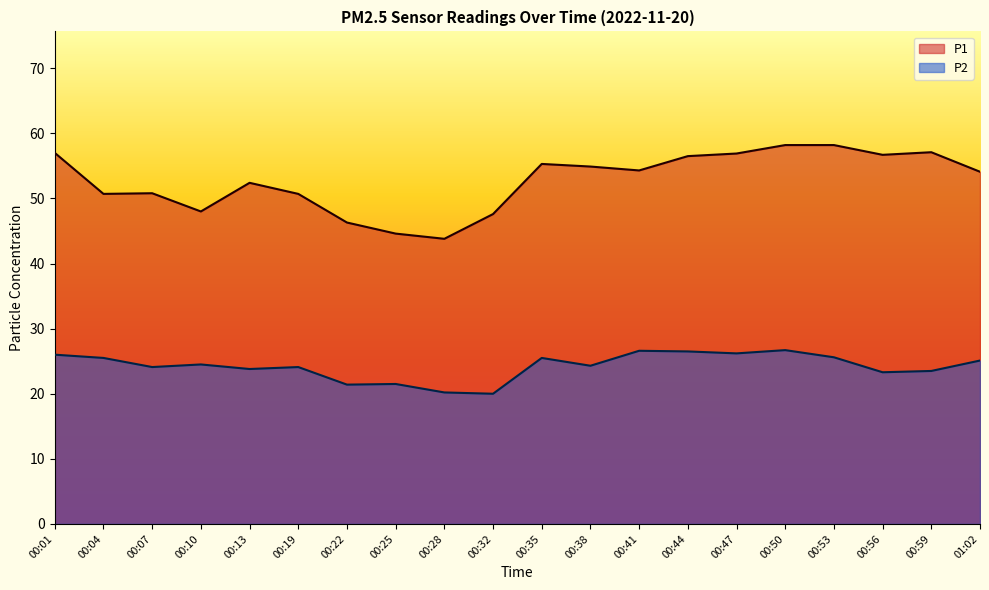

What is the sum of all P1 values?

1054.1